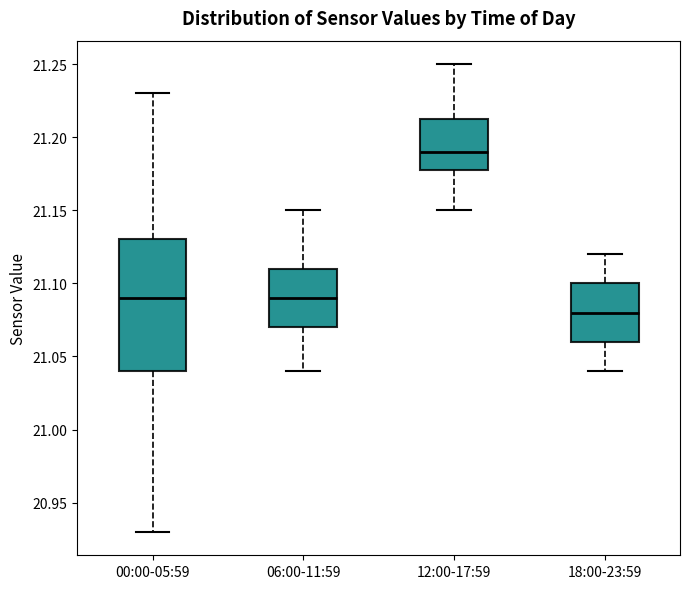

Reading left to right, transcribe this box plot: for each box, give where its median line is, the range the box spans, and where its two whiskers end, as read against the y-axis. The values are not printed on the chart, so give them approximately, as read against the axis.

00:00-05:59: median 21.090, box 21.040 to 21.130, whiskers 20.930 to 21.230
06:00-11:59: median 21.090, box 21.070 to 21.110, whiskers 21.040 to 21.150
12:00-17:59: median 21.190, box 21.180 to 21.215, whiskers 21.150 to 21.250
18:00-23:59: median 21.080, box 21.060 to 21.100, whiskers 21.040 to 21.120